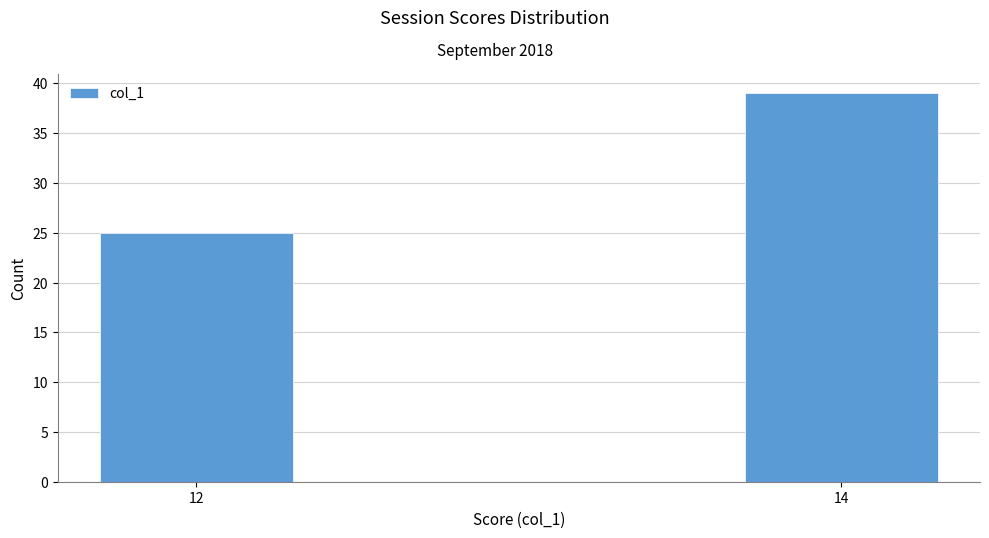

Reading right to left, extract all data points from this chart.

14=39	12=25